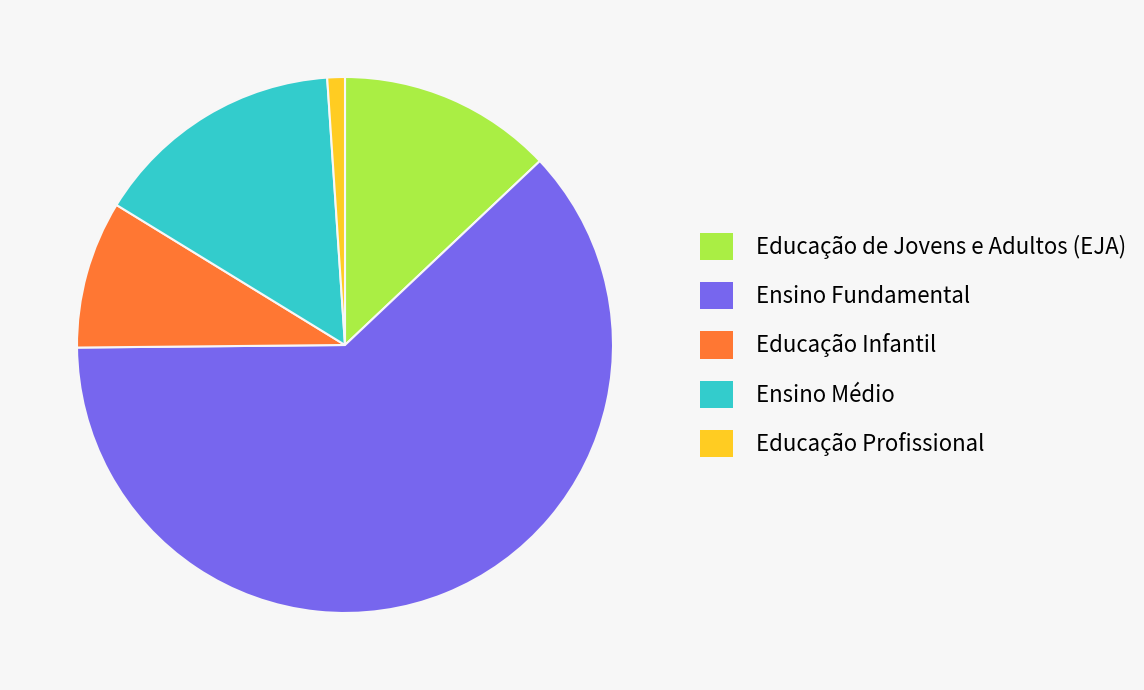

Which has a higher value, Educação de Jovens e Adultos (EJA) or Ensino Fundamental?

Ensino Fundamental